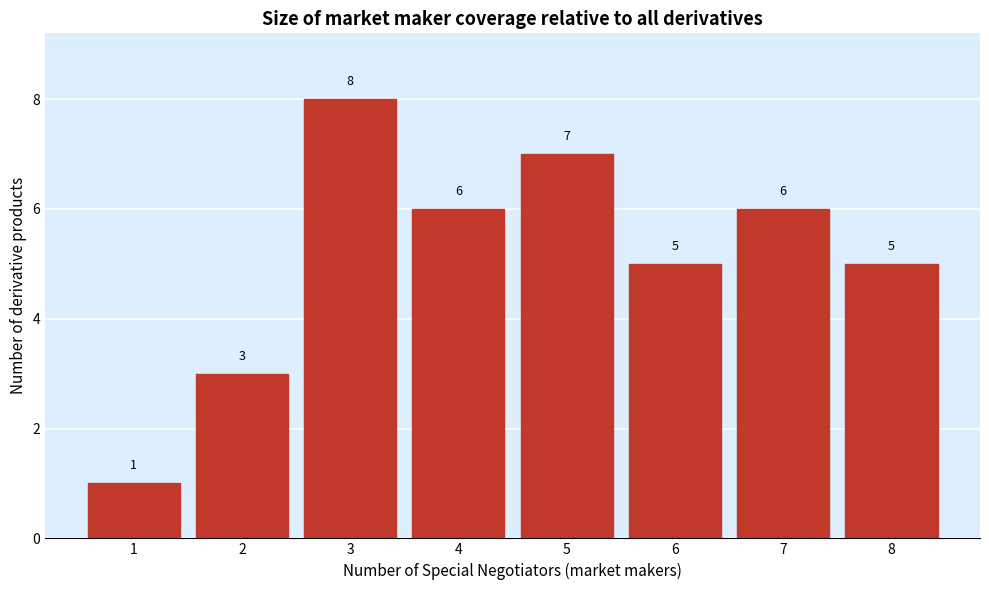

Reading left to right, what are all the values shown in this chart?

1=1	2=3	3=8	4=6	5=7	6=5	7=6	8=5